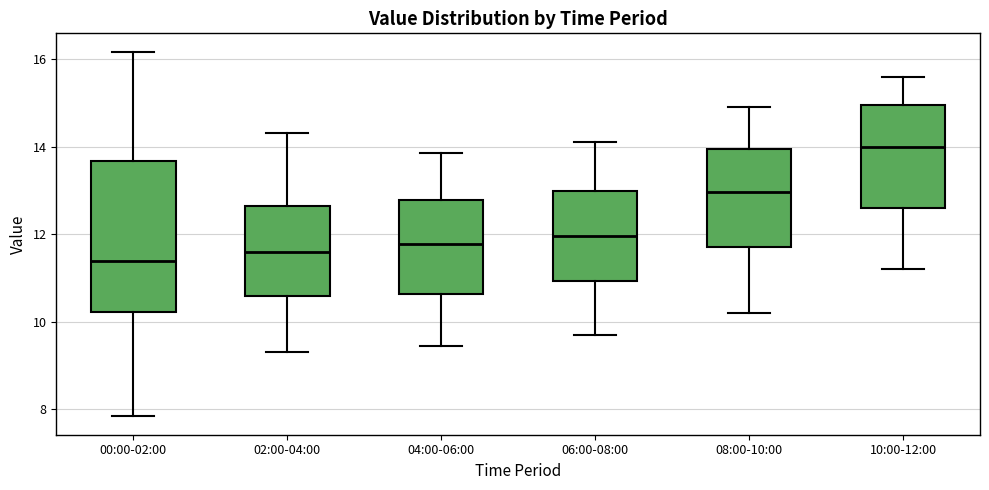

Which box has the lowest median line?

00:00-02:00